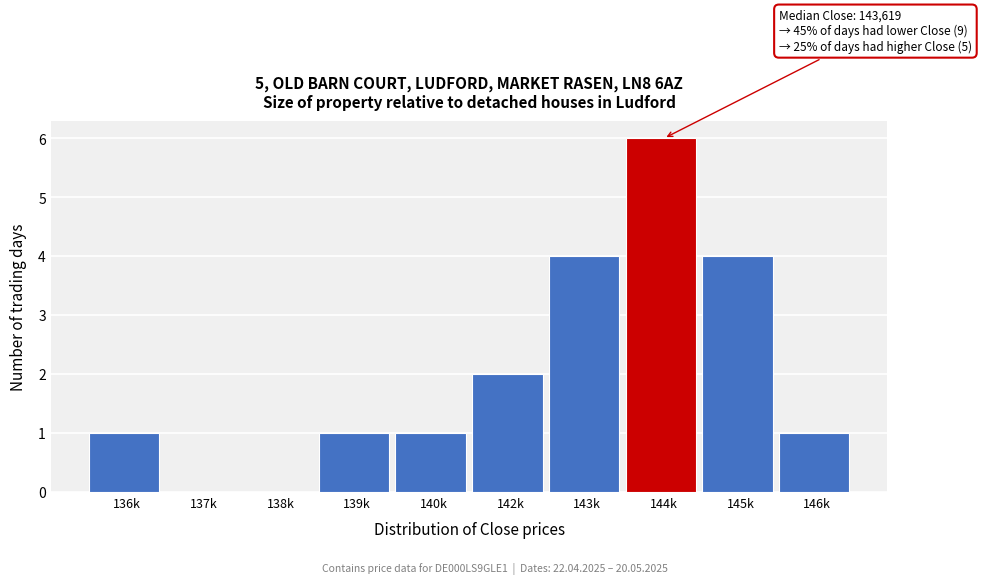

Reading left to right, what are all the values shown in this chart?

136k=1	137k=0	138k=0	139k=1	140k=1	142k=2	143k=4	144k=6	145k=4	146k=1